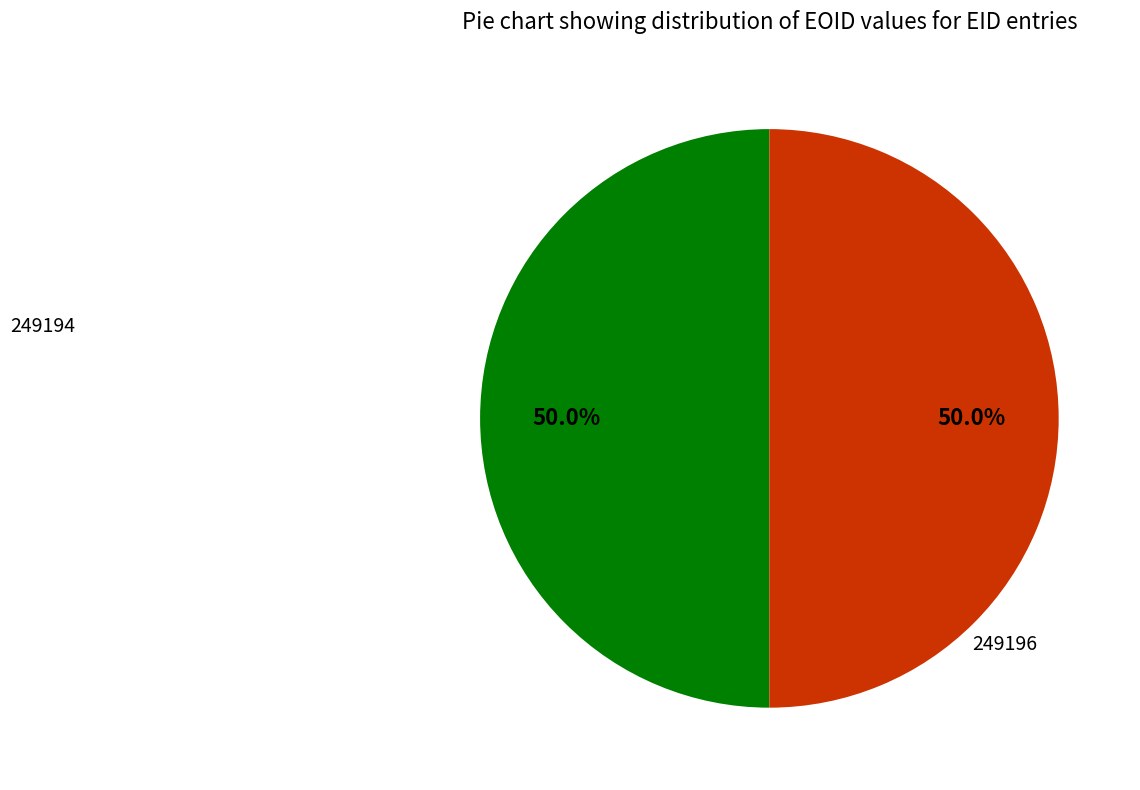

Approximately how many times larger is the value at 249196 compared to 249194?

1.0